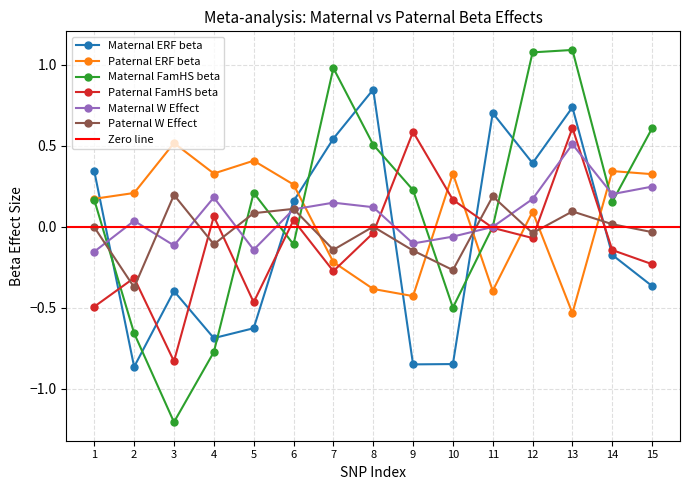

Where do Paternal ERF beta and Paternal W Effect first cross each other?

6 and 7